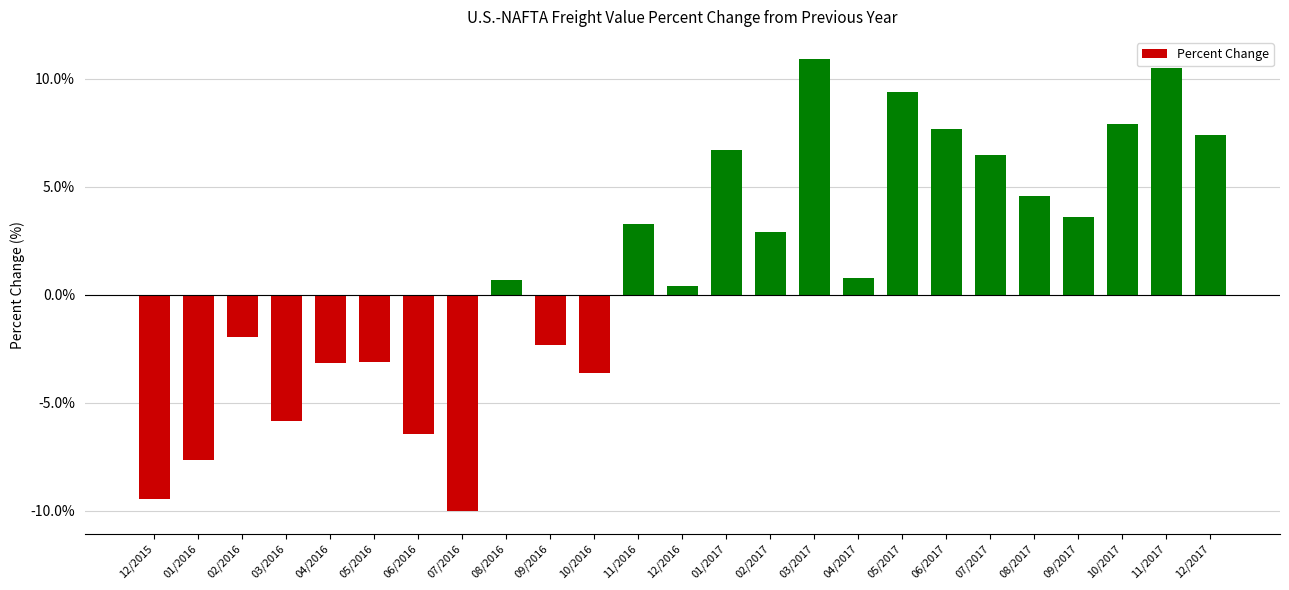

Read the value at 10/2016.

-3.6